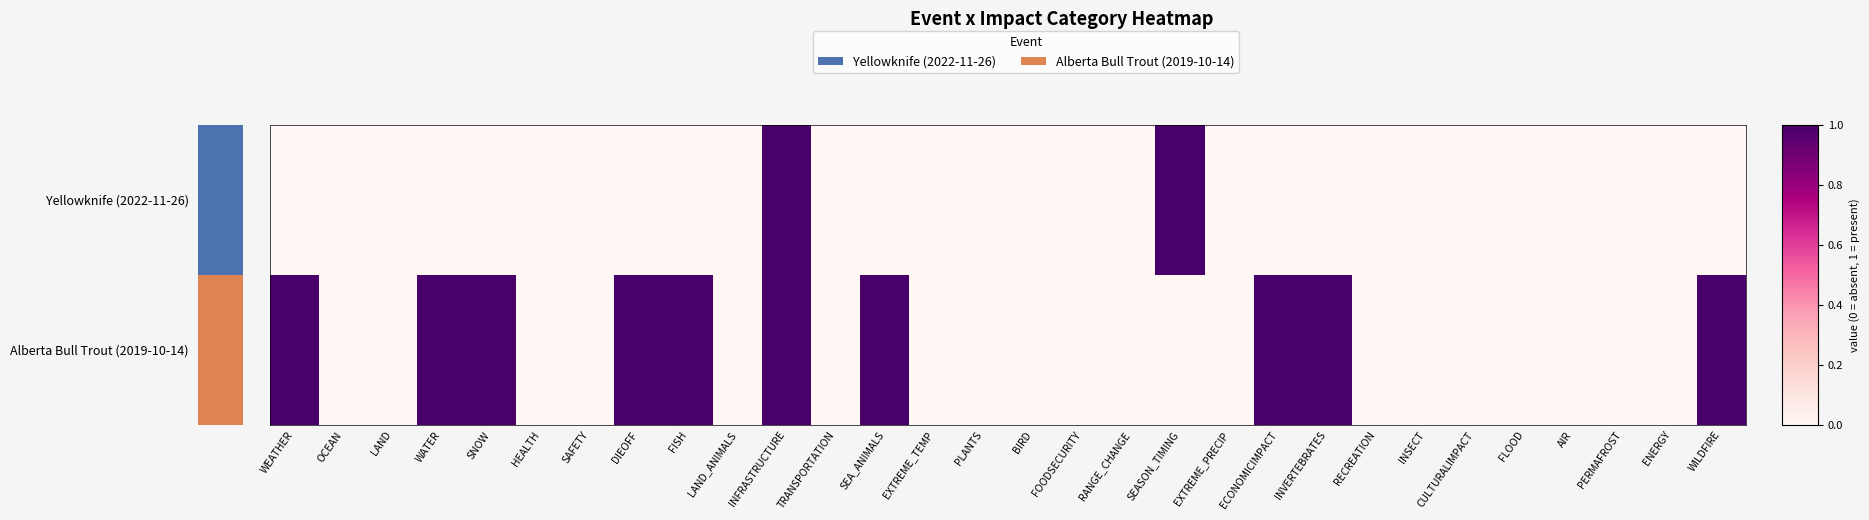

Which series has the largest total across all categories?

Alberta Bull Trout (2019-10-14)